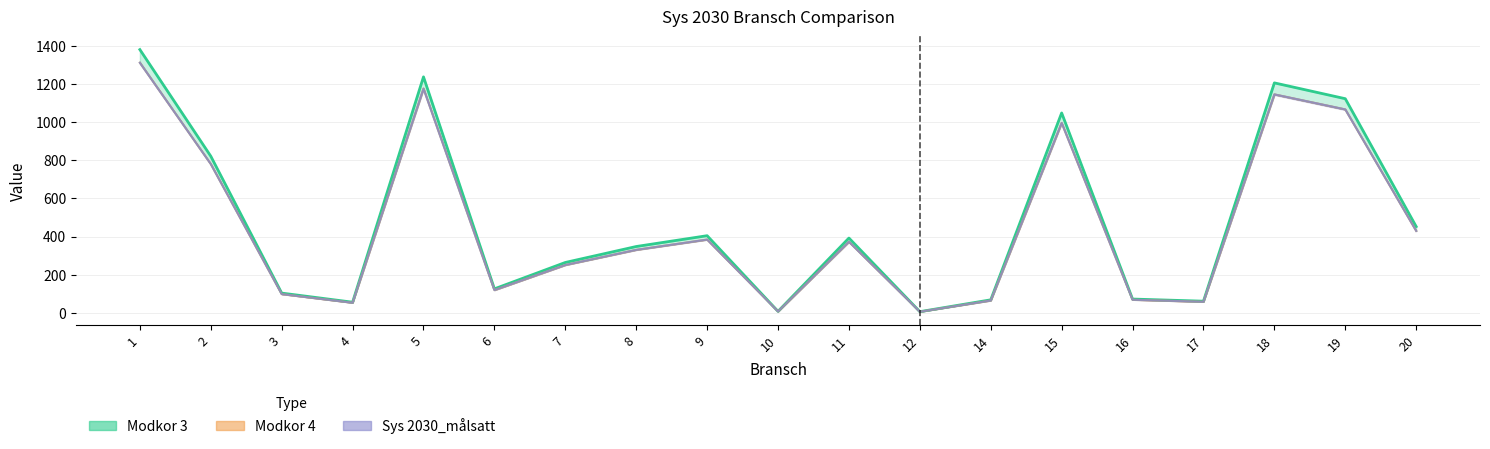

Is the value of Modkor 4 at 2 greater than the value of Sys 2030_målsatt at 10?

Yes